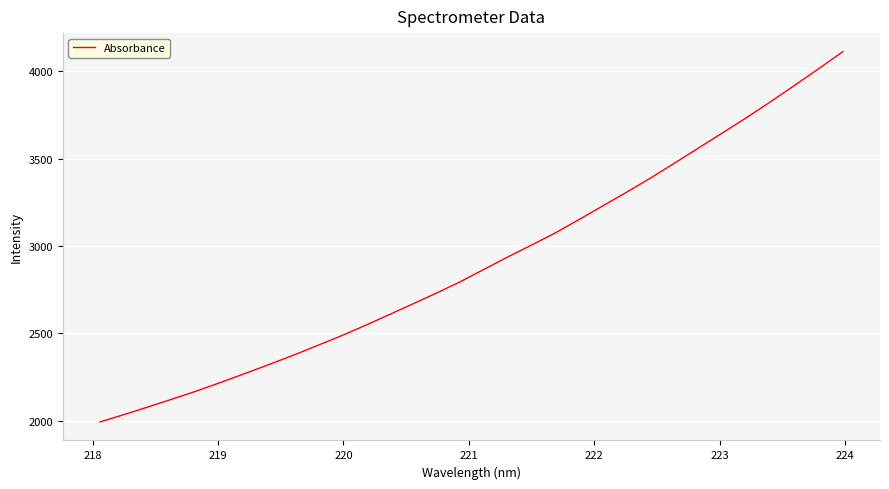

Reading left to right, transcribe all the data shown in this chart.

1993.9	2036.2	2079.6	2124.3	2169.6	2218.3	2268.9	2320.0	2372.2	2427.5	2483.0	2542.4	2603.8	2666.2	2729.0	2794.0	2865.6	2937.0	3005.5	3075.7	3152.8	3231.7	3310.3	3391.7	3476.9	3563.2	3649.4	3736.4	3827.3	3920.3	4015.2	4111.8